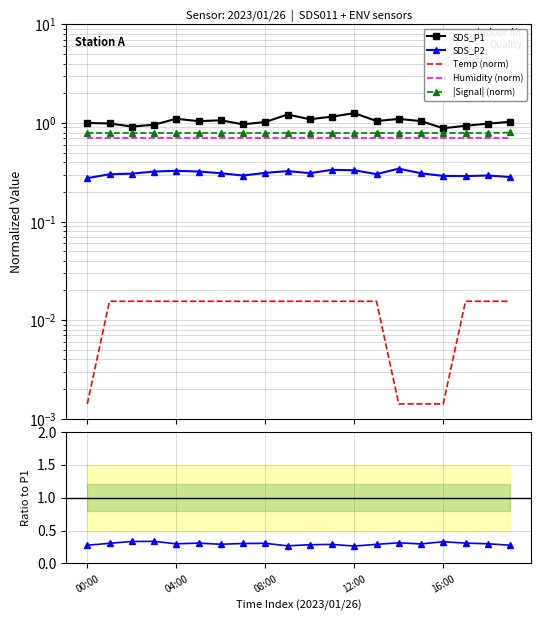

In SDS_P1, how many points are higher than both neighbors (excluding endpoints)?

5